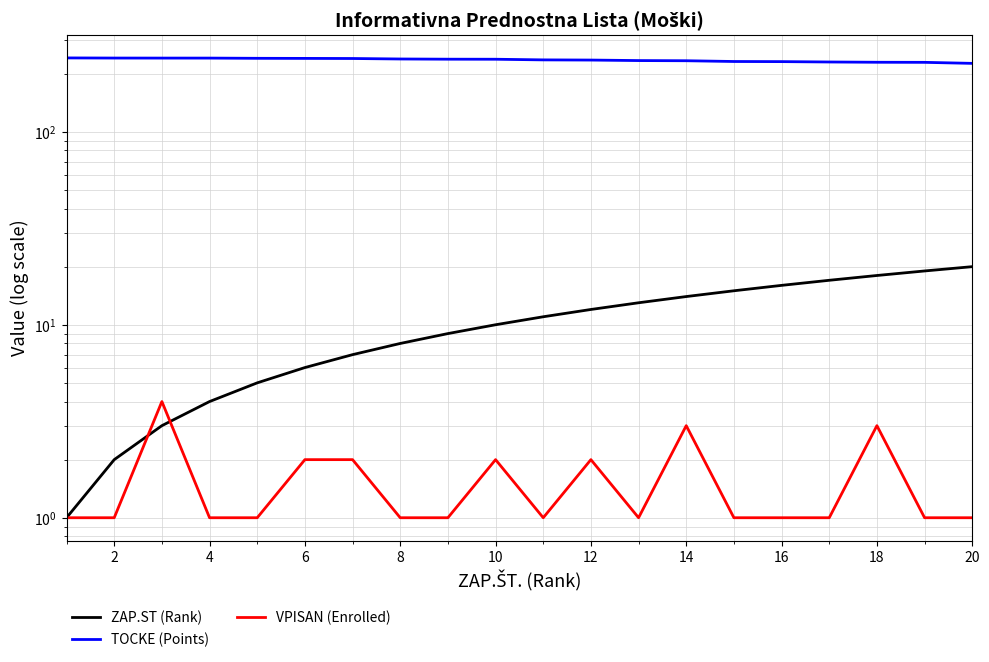

How many intersections are there between VPISAN (Enrolled) and ZAP.ST (Rank)?

2